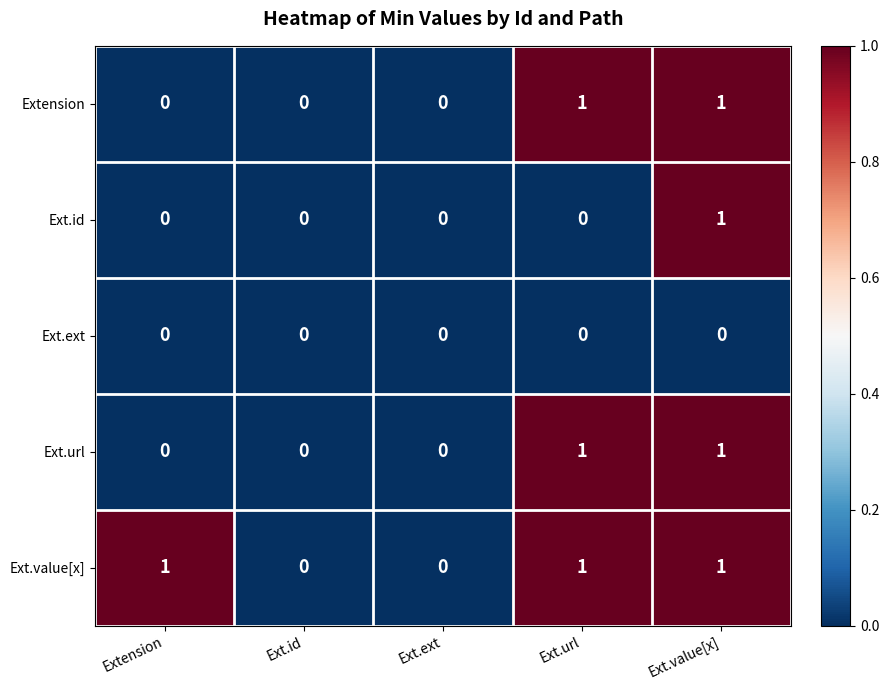

At which category is the sum across all series the highest?

Ext.value[x]